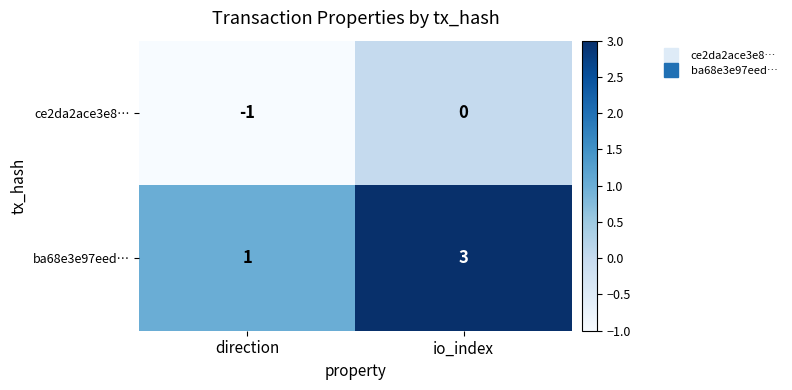

Between direction and io_index, which series saw the biggest shift?

ba68e3e97eed…